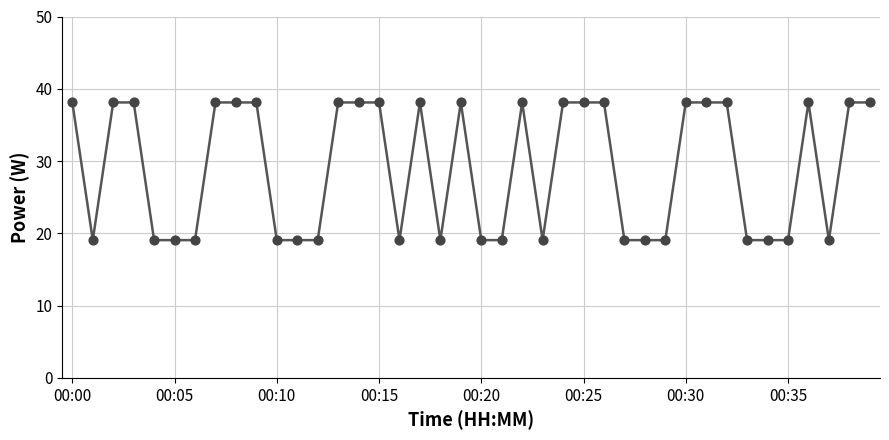

What is the maximum value shown in the chart?

38.1